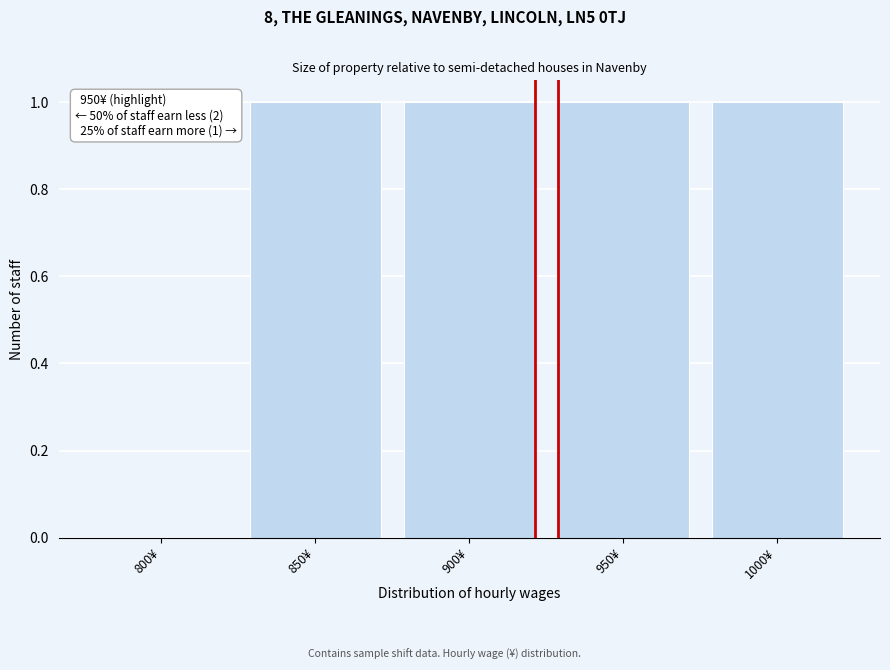

Reading right to left, transcribe all the data shown in this chart.

1000¥=1	950¥=1	900¥=1	850¥=1	800¥=0